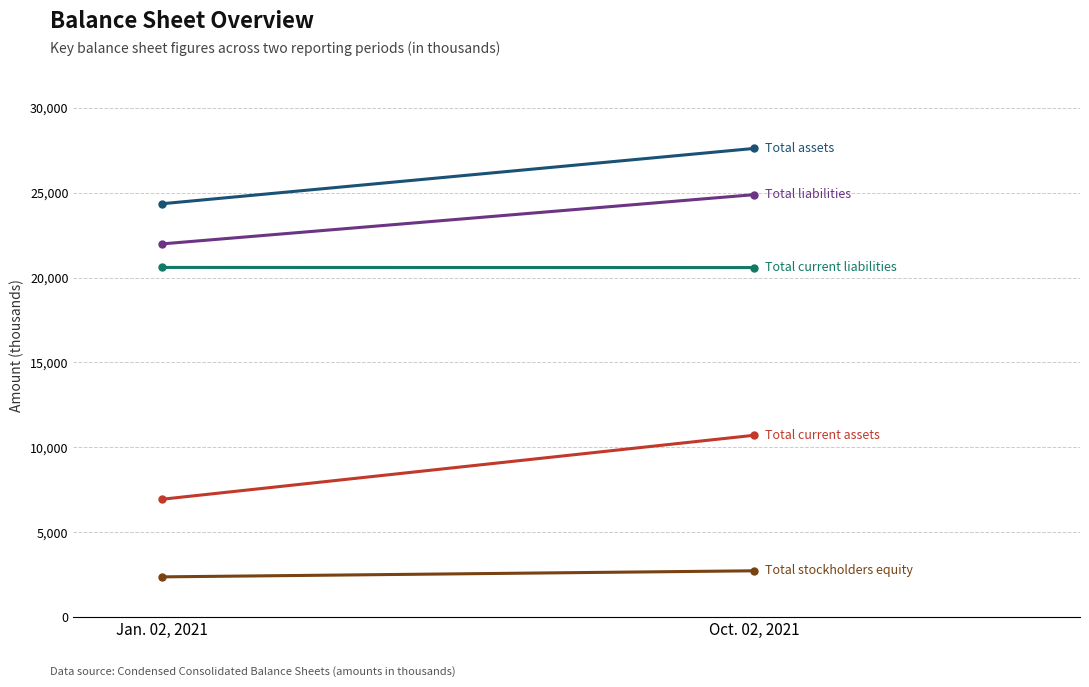

List the labels in order of Total assets value, smallest first.

Jan. 02, 2021, Oct. 02, 2021